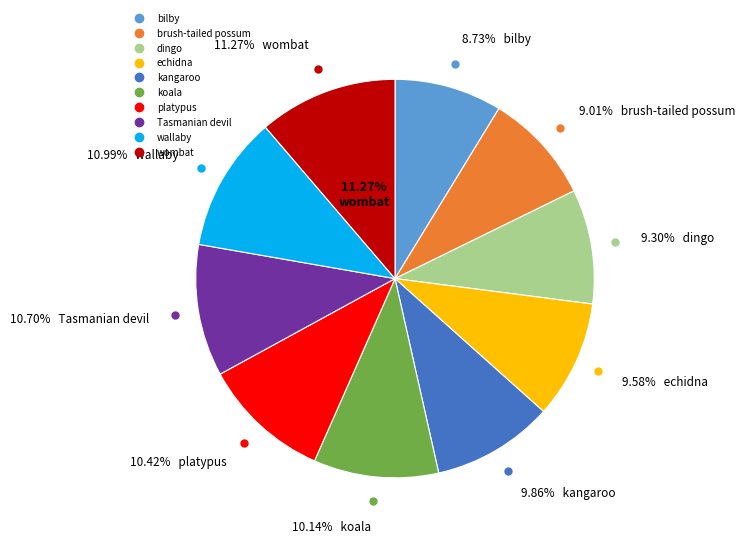

Does dingo represent more than half of the total?

No